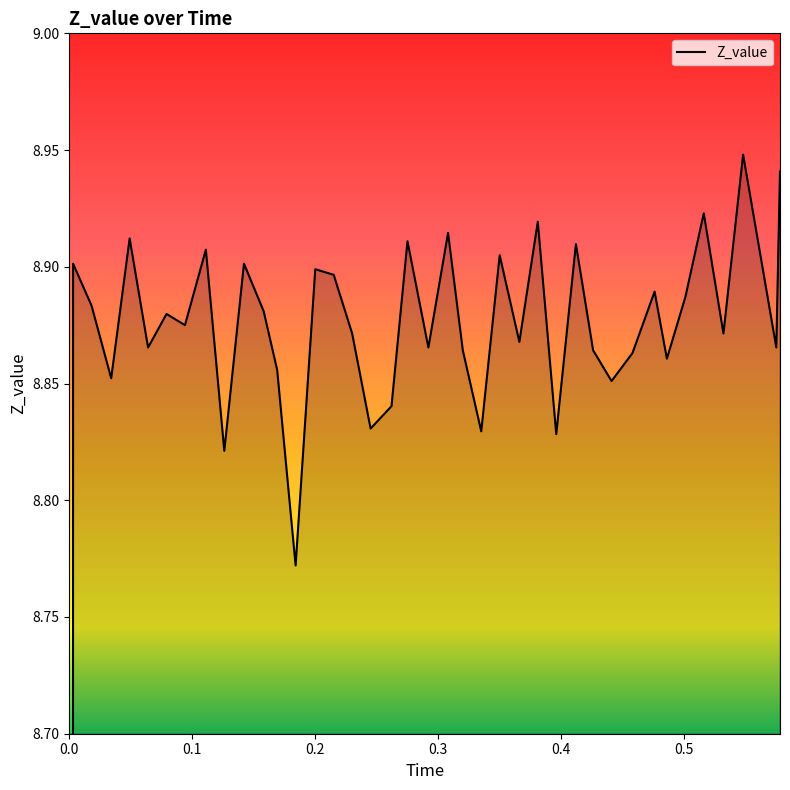

The chart shows a value of 11.6 at 0.169. True or false?

False